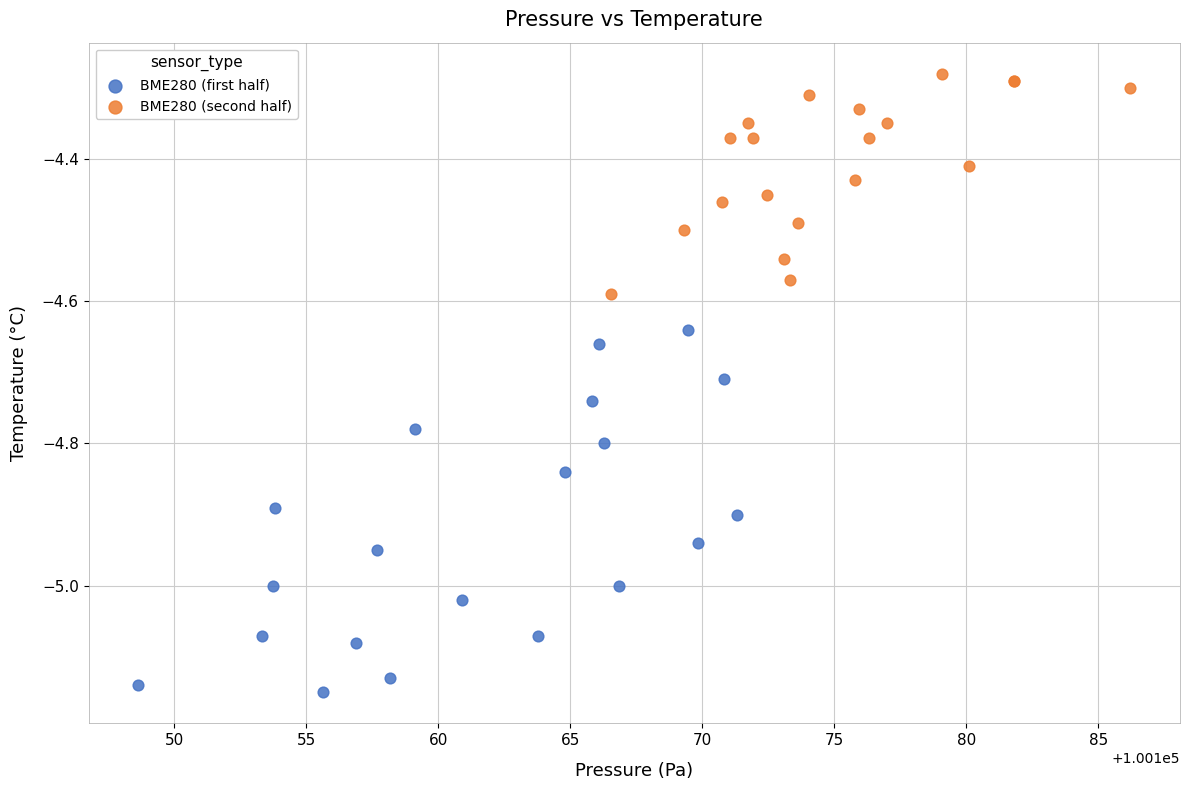

Which series has the largest Y range (max minus min)?

BME280 (first half)